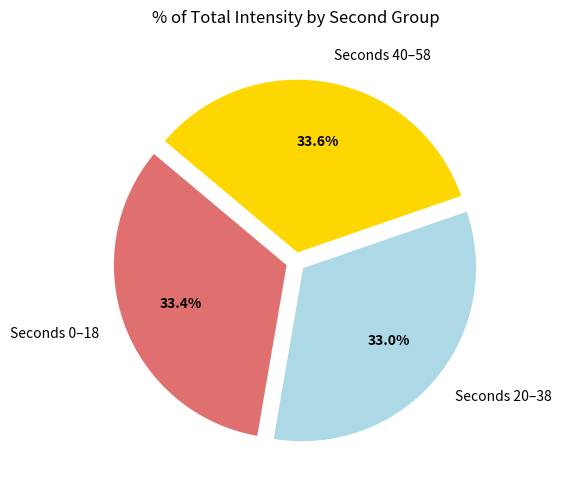

What portion of the pie excludes Seconds 20–38?

67.0%